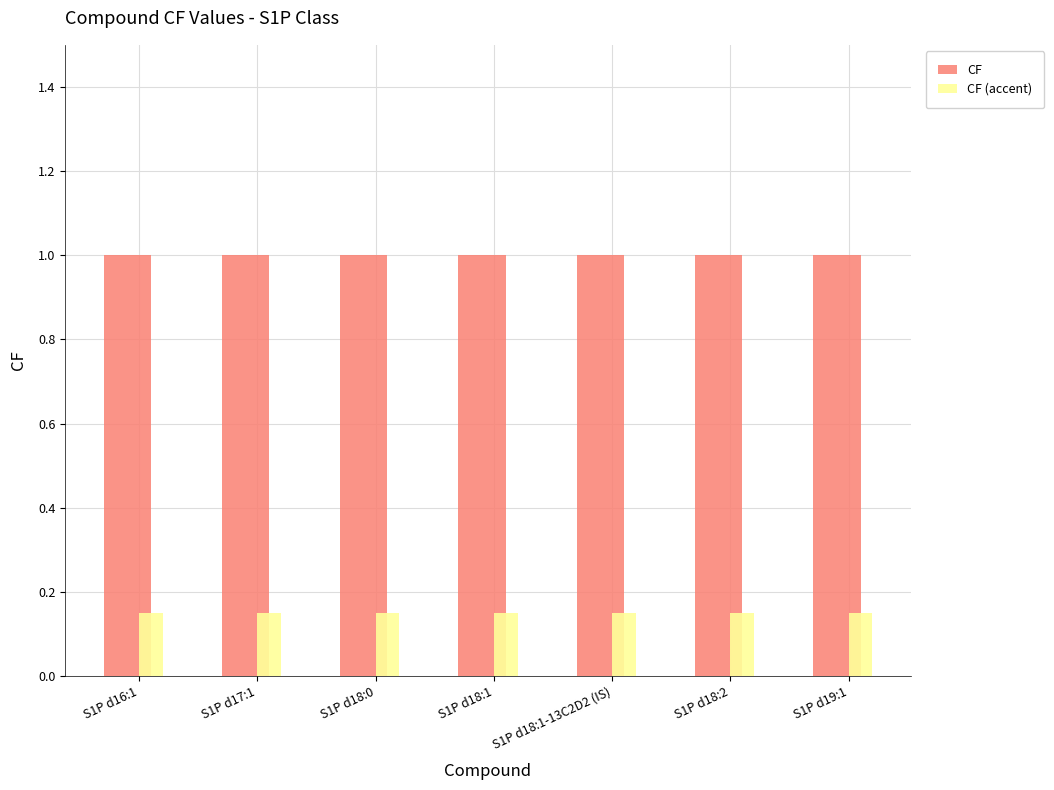

What is the sum of all CF values?

7.0